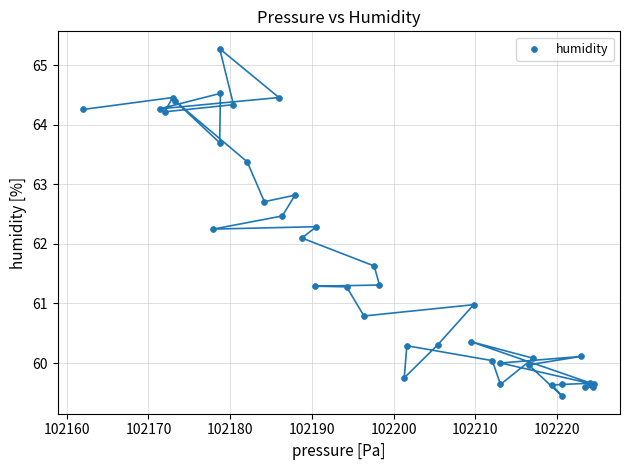

What Y value in the scatter plot is closest to 62?

62.1